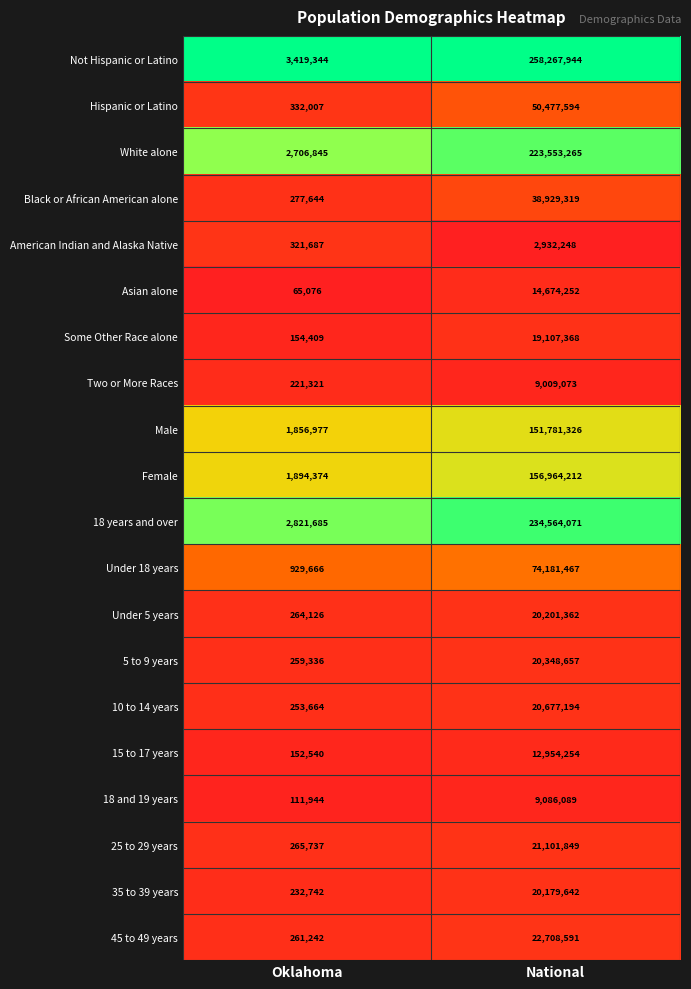

How many series are shown in this chart?

20